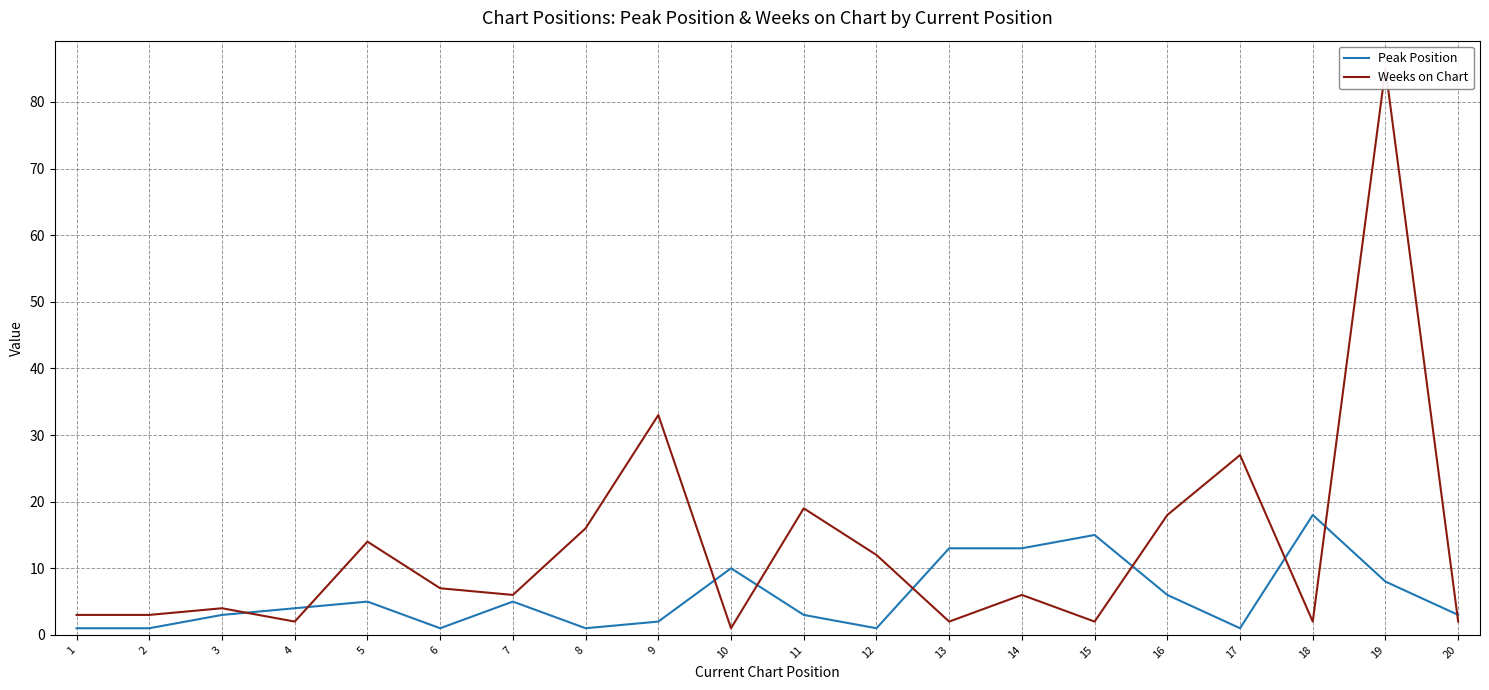

Reading left to right, what are all the values shown in this chart?

Peak Position: 1	1	3	4	5	1	5	1	2	10	3	1	13	13	15	6	1	18	8	3
Weeks on Chart: 3	3	4	2	14	7	6	16	33	1	19	12	2	6	2	18	27	2	85	2